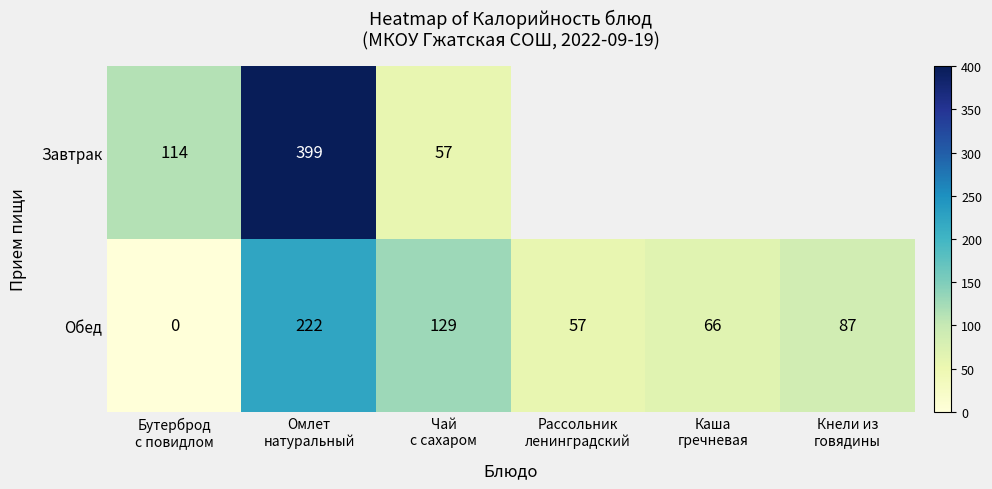

What is the average value of the Обед series?

94